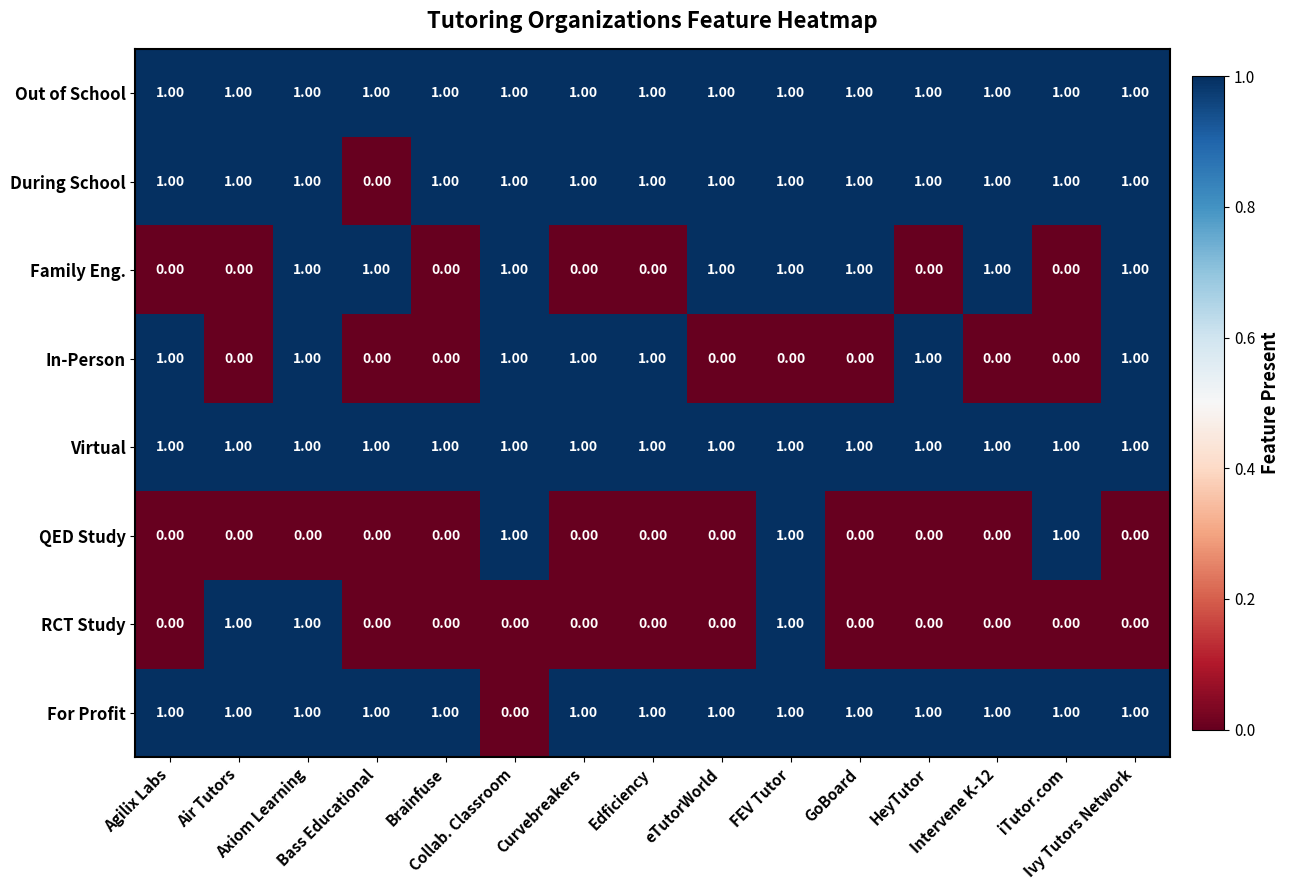

Count the number of categories in the chart.

15